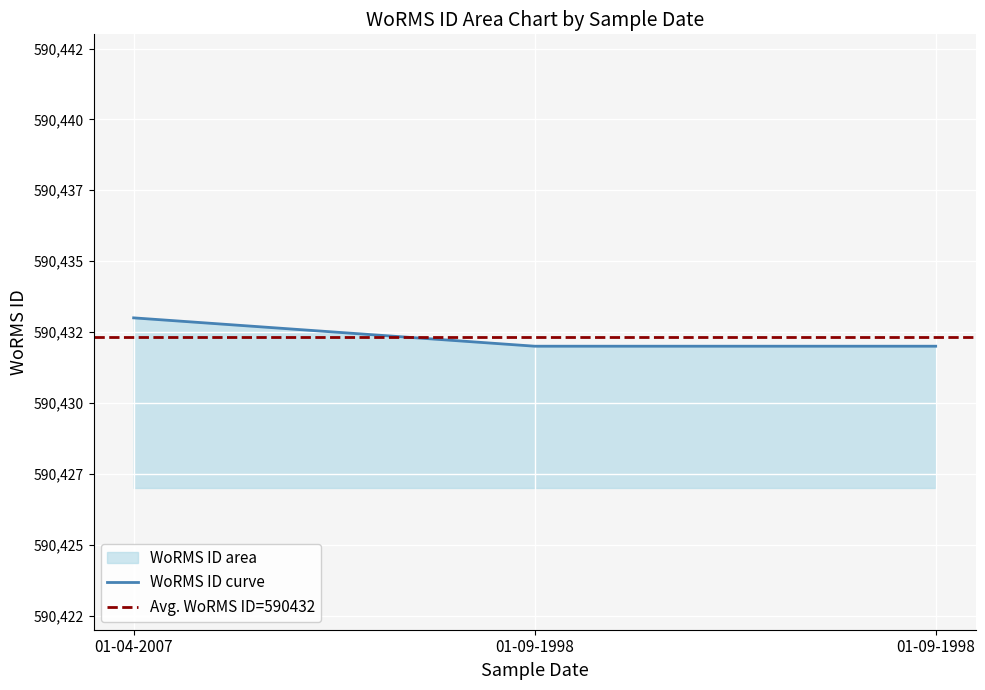

What is the sum of the values at 01-09-1998 and 01-04-2007?

1180865